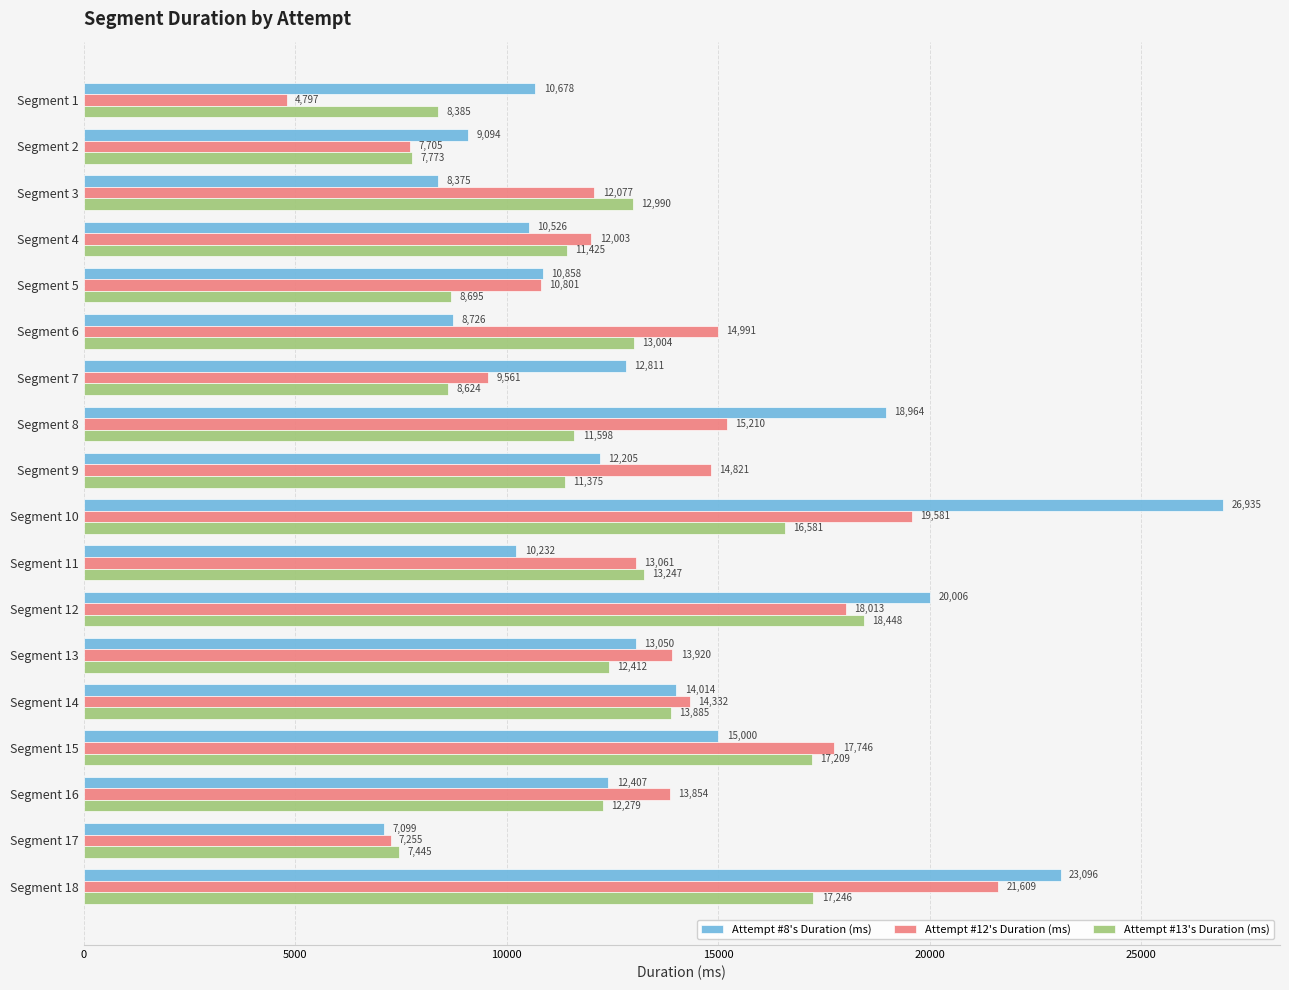

Where is Attempt #12's Duration (ms) nearest to the value 13203?

Segment 11